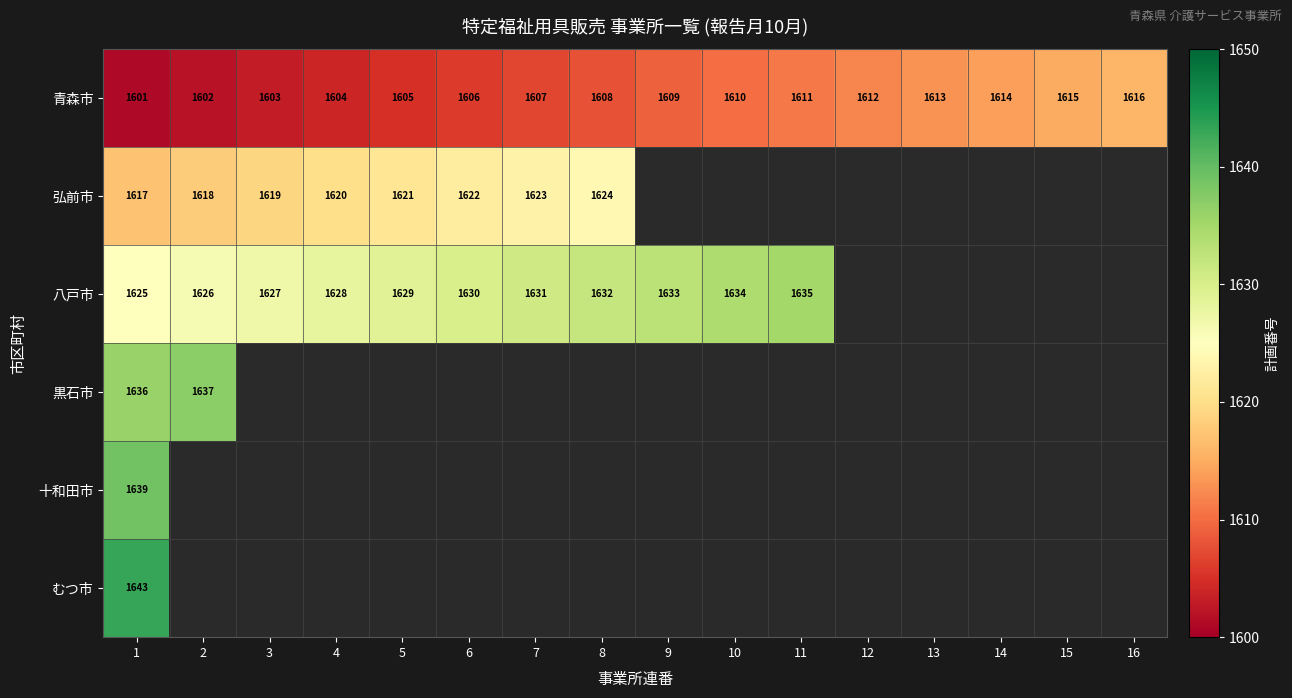

At which category does the chart reach its peak across all series?

1